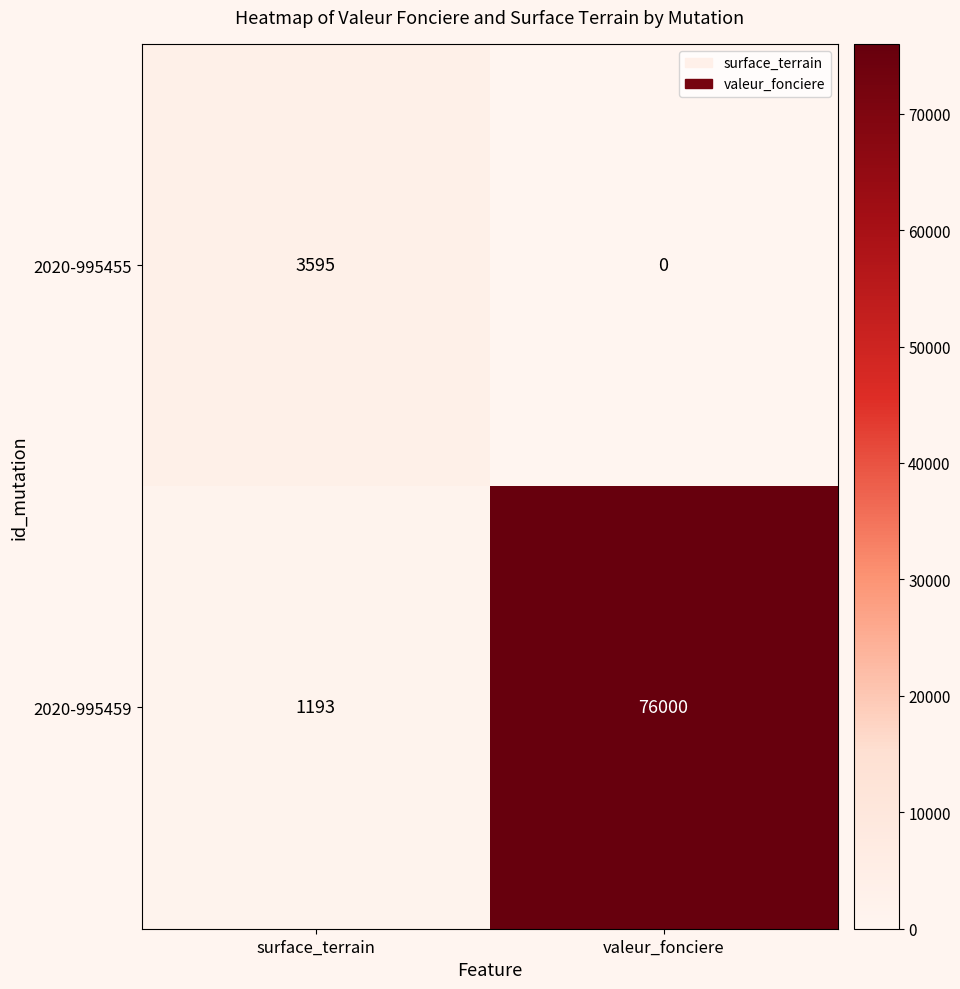

List the series in order of their peak value, highest first.

2020-995459, 2020-995455